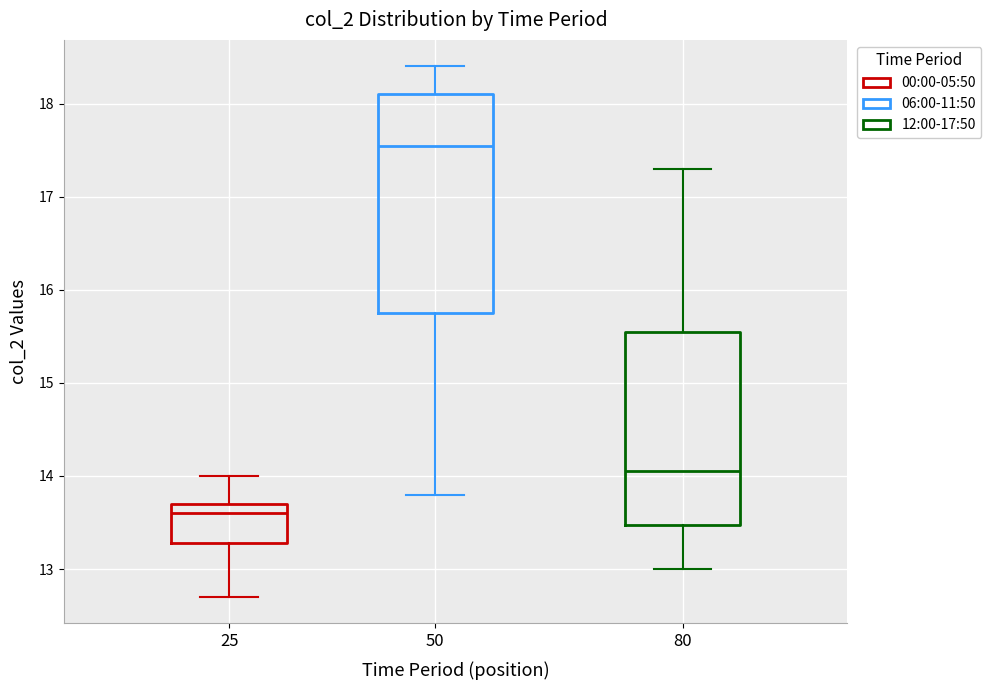

Which box is the tallest, from its lower edge to its upper edge?

50